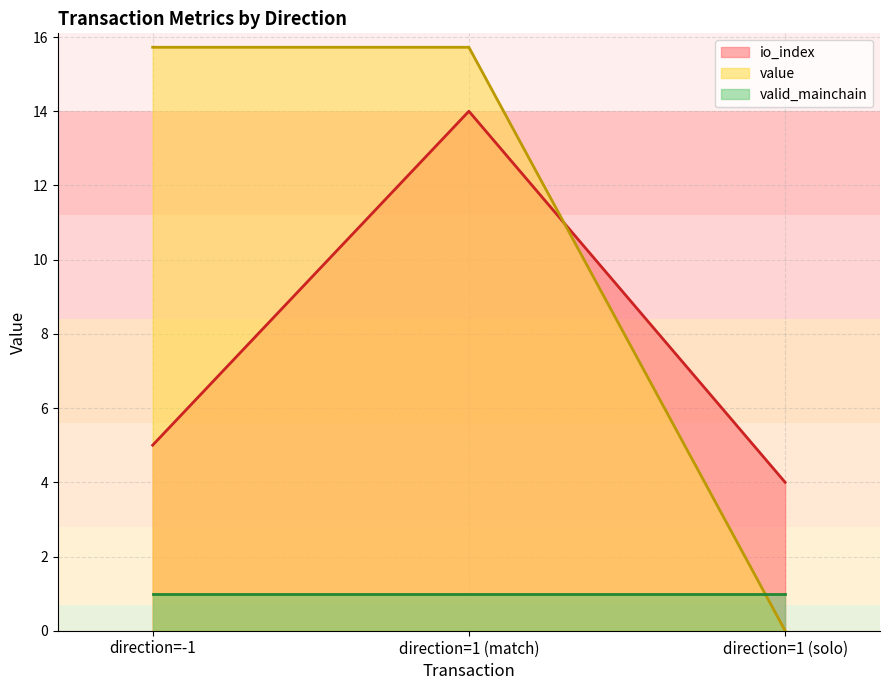

Which series changed the most between direction=-1 and direction=1 (solo)?

value